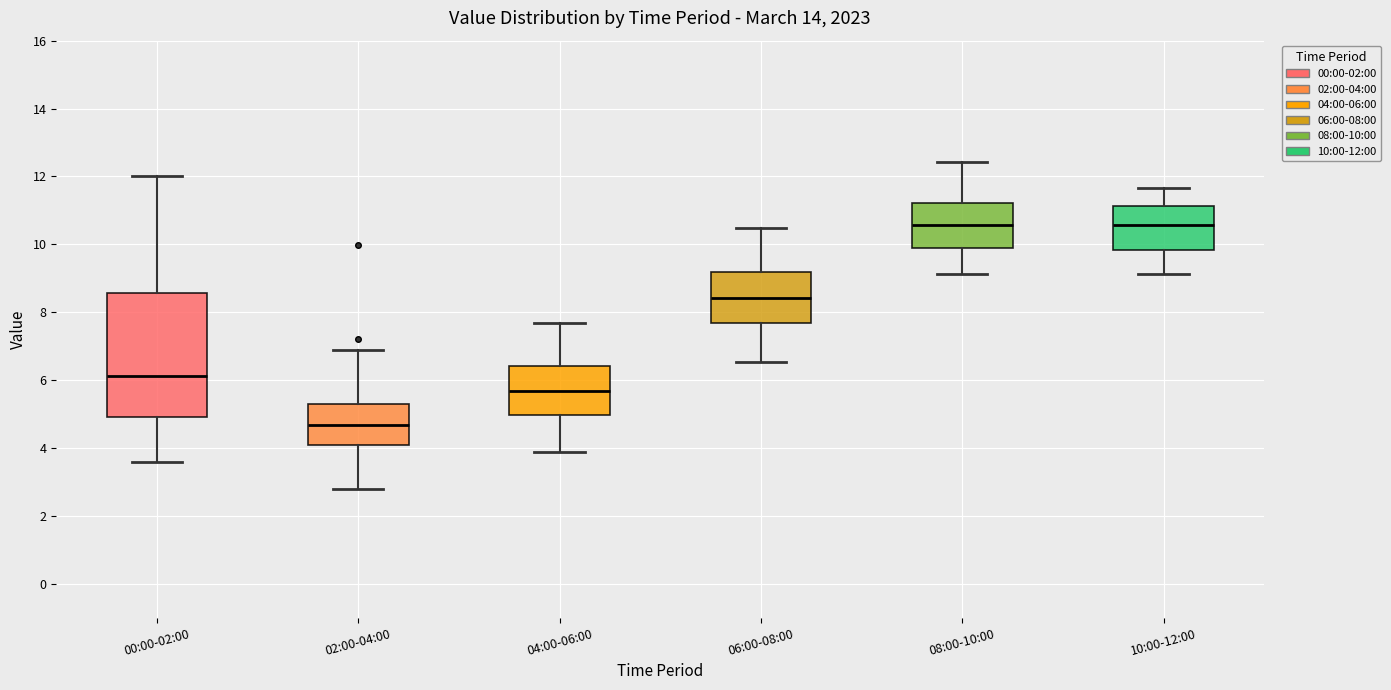

Which box is the tallest, from its lower edge to its upper edge?

00:00-02:00